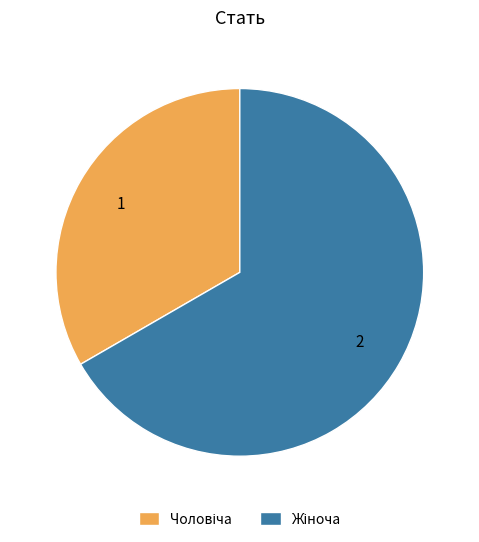

Count the number of slices in the pie.

2